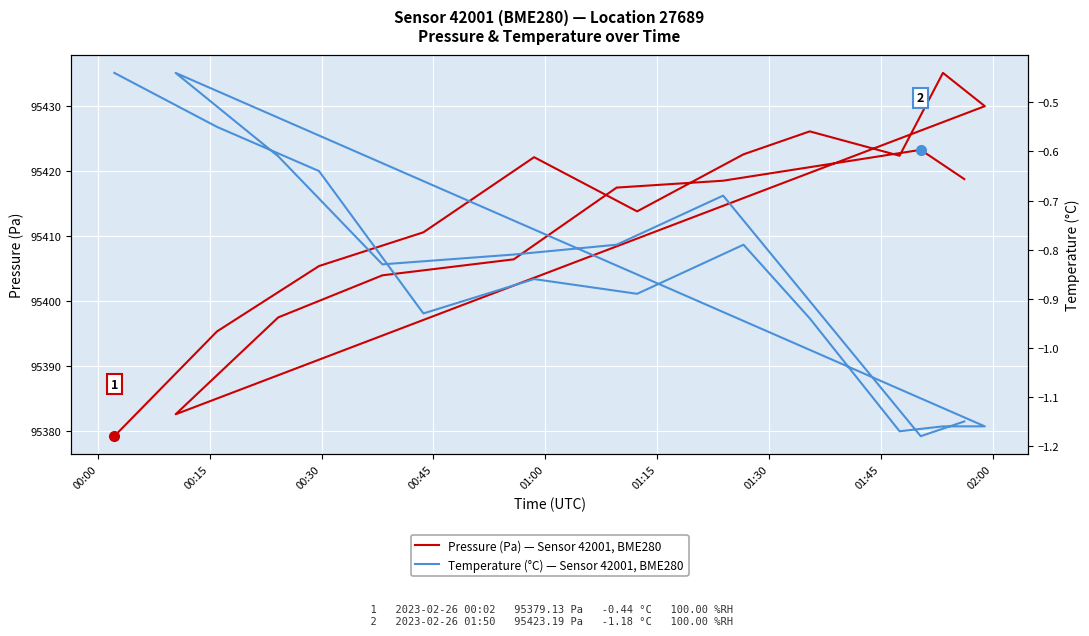

At which category does Temperature (°C) — Sensor 42001, BME280 reach its first local valley?

00:45